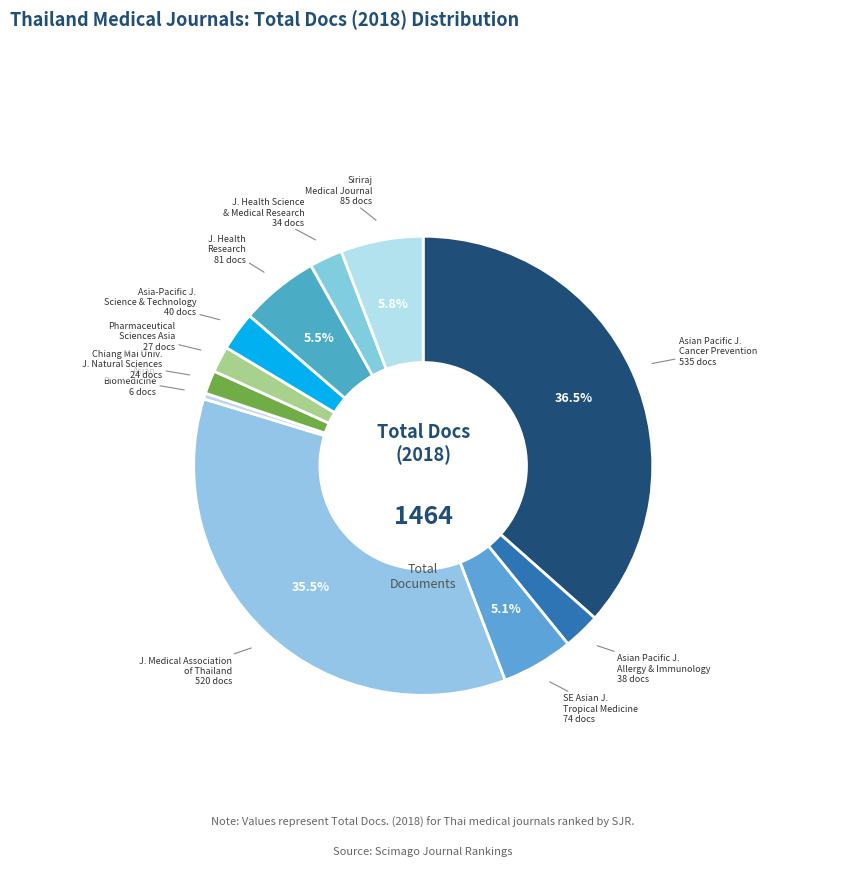

Approximately how many times larger is the value at J. Medical Association of Thailand compared to Asian Pacific J. Allergy & Immunology?

13.7